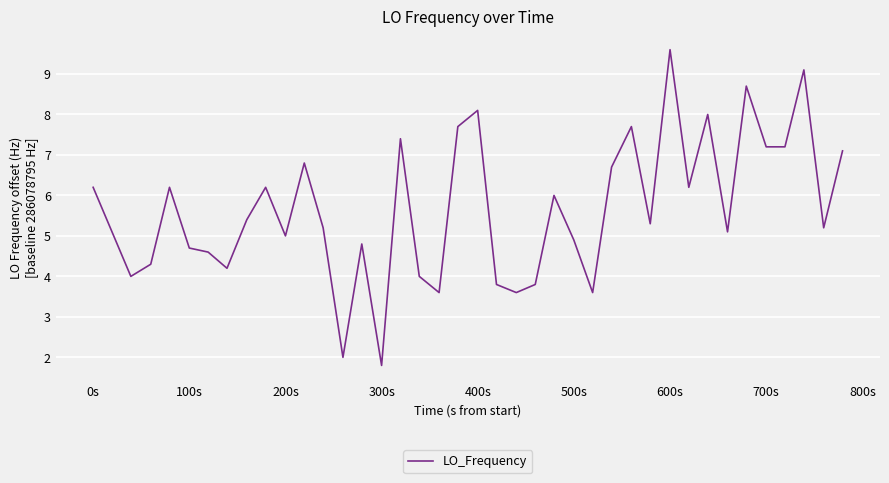

What is the difference between the maximum and minimum values?

7.8